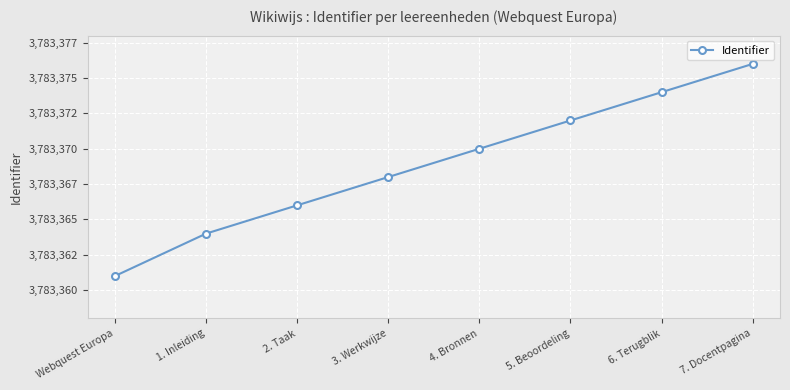

Does the chart have visible grid lines?

Yes